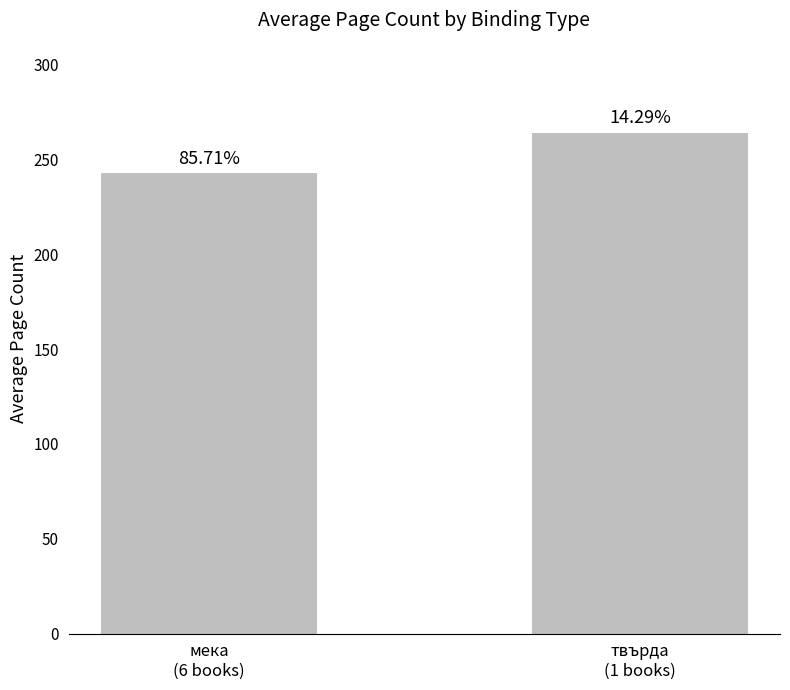

Are the bars horizontal?

No